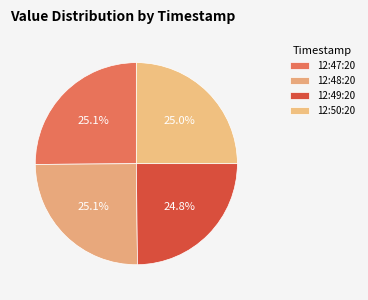

How many segments does this pie chart have?

4